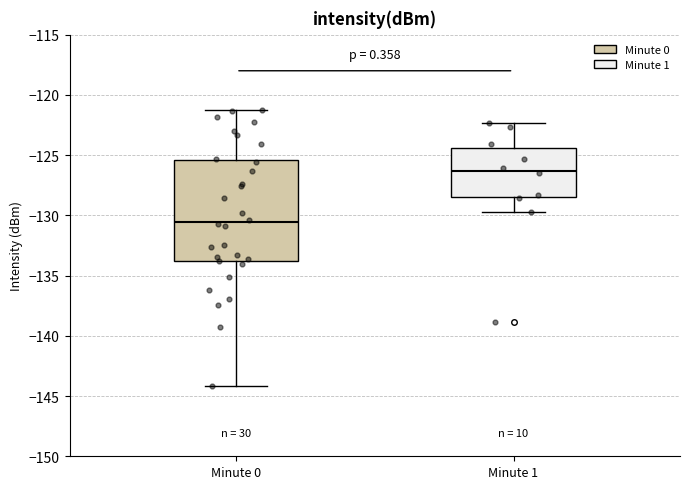

Where does the lower whisker of the box for Minute 0 end on the y-axis? The values are not printed on the chart, so give them approximately, as read against the axis.

-144.0